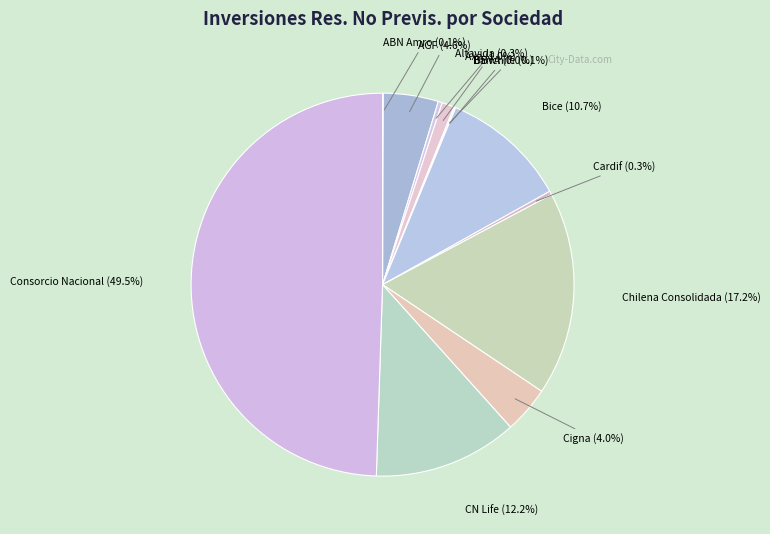

How many slices are in this pie chart?

12